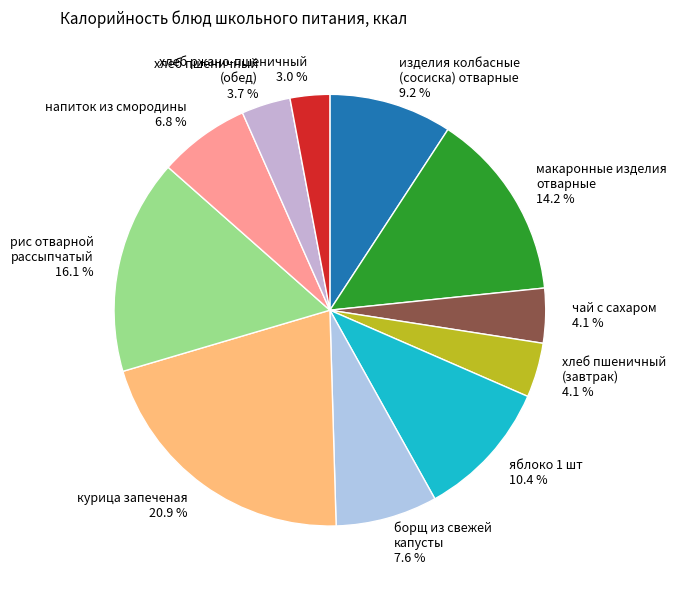

Is the sum of хлеб ржано-пшеничный 3.0 % and борщ из свежей капусты 7.6 % greater than half?

No